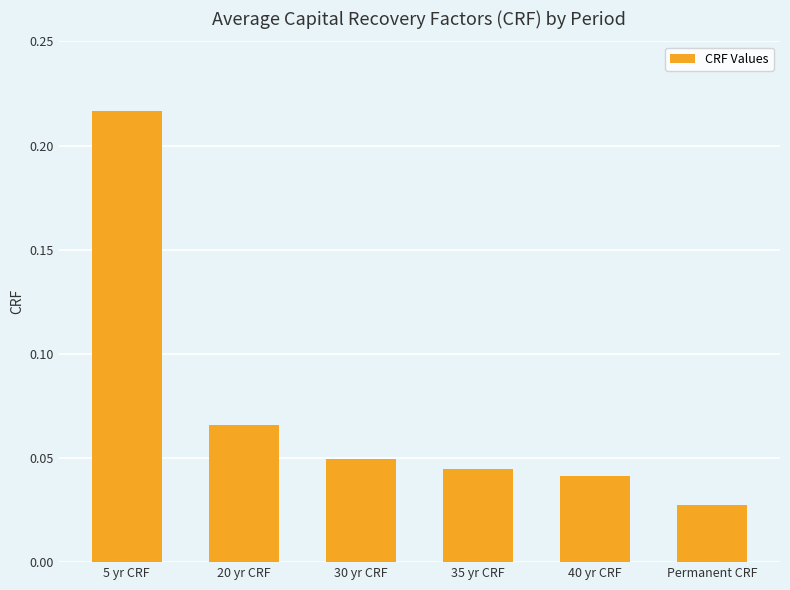

How many values are between 0 and 1?

6